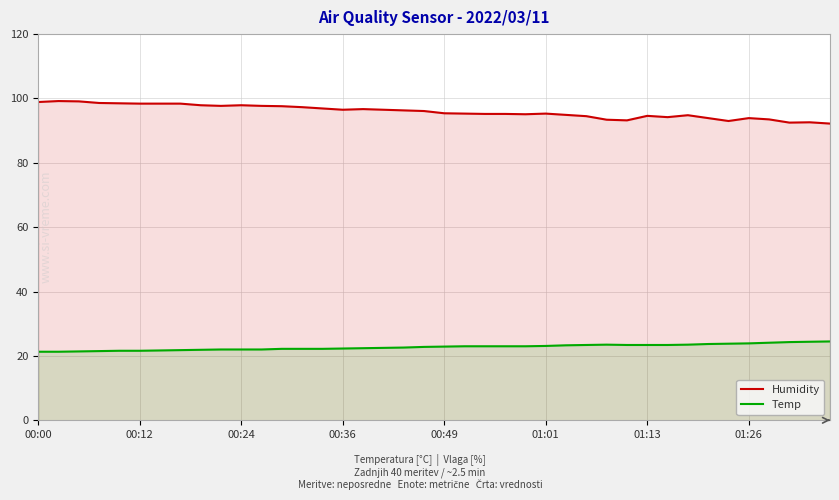

How many data points in Temp are less than 22?

9